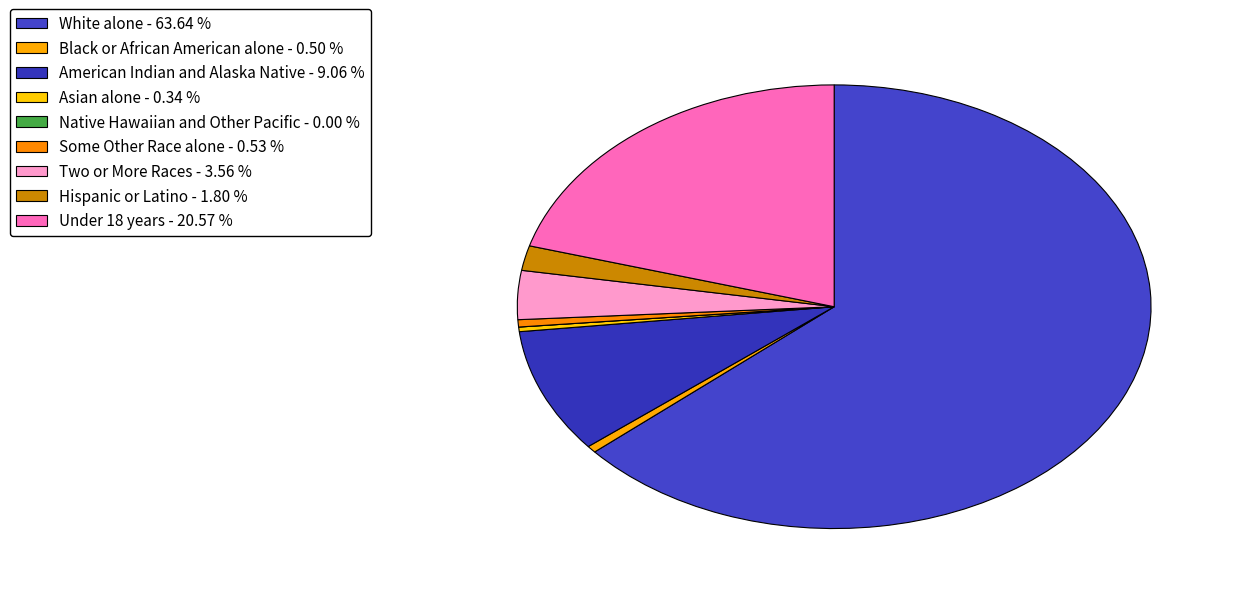

How much of the chart is everything except Some Other Race alone?

99.5%